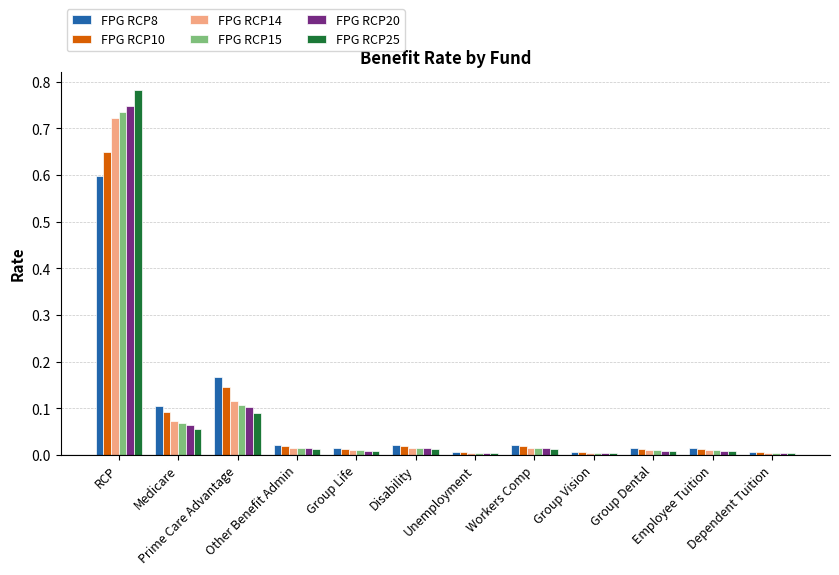

What are all the series names shown in the legend?

FPG RCP8, FPG RCP10, FPG RCP14, FPG RCP15, FPG RCP20, FPG RCP25